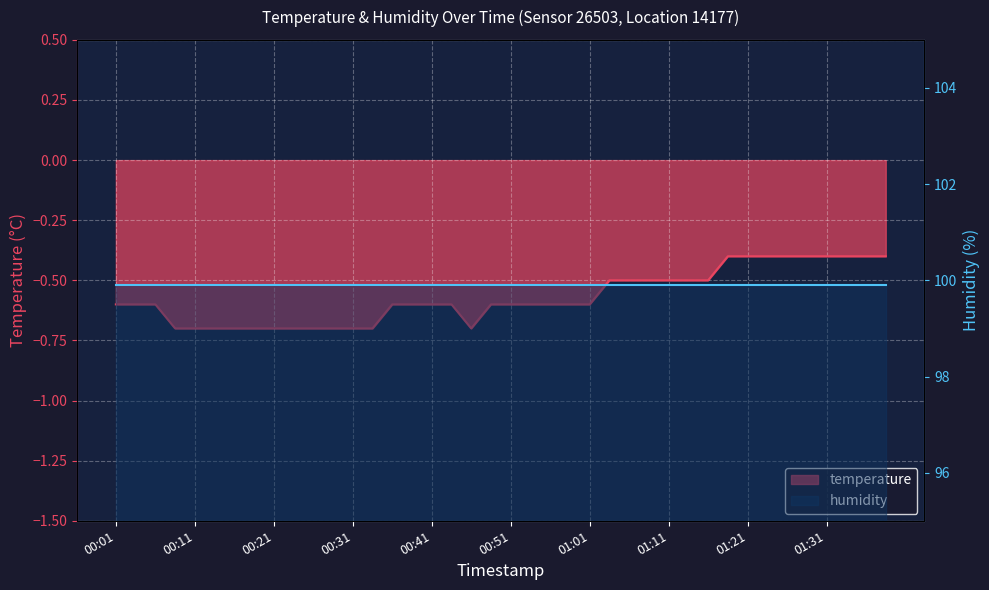

What is the sum of all values?

-22.8